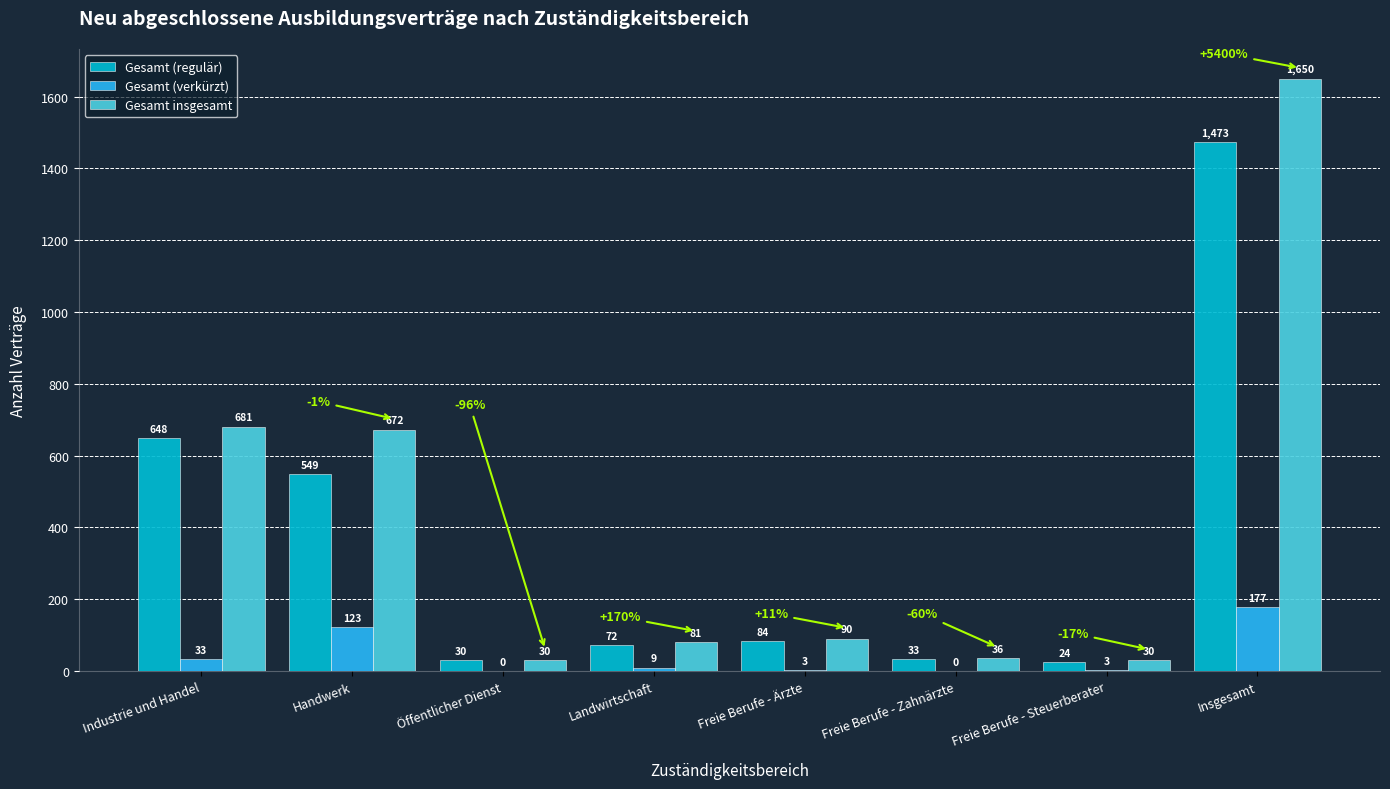

How many groups of bars are there?

8